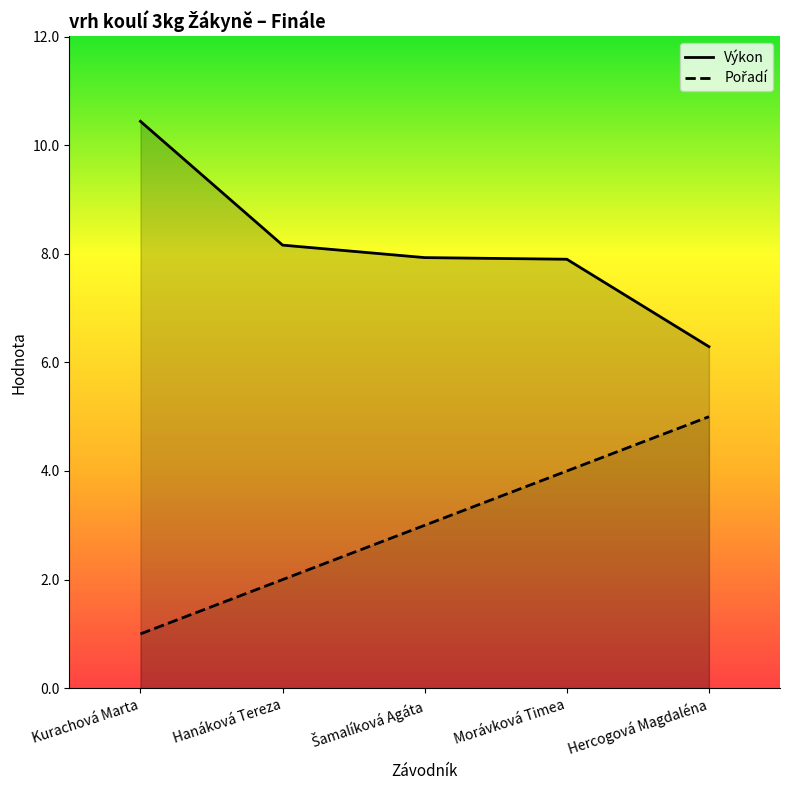

Where does the Pořadí series first go above 3?

Morávková Timea